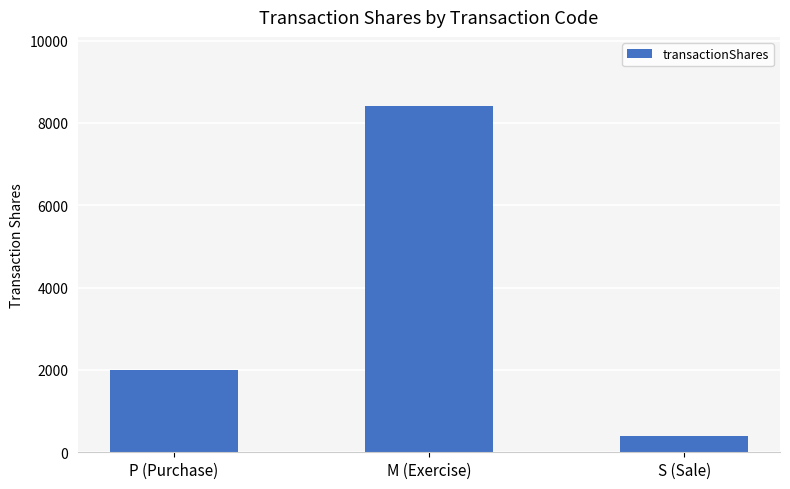

Where is the data nearest to the value 4404?

P (Purchase)